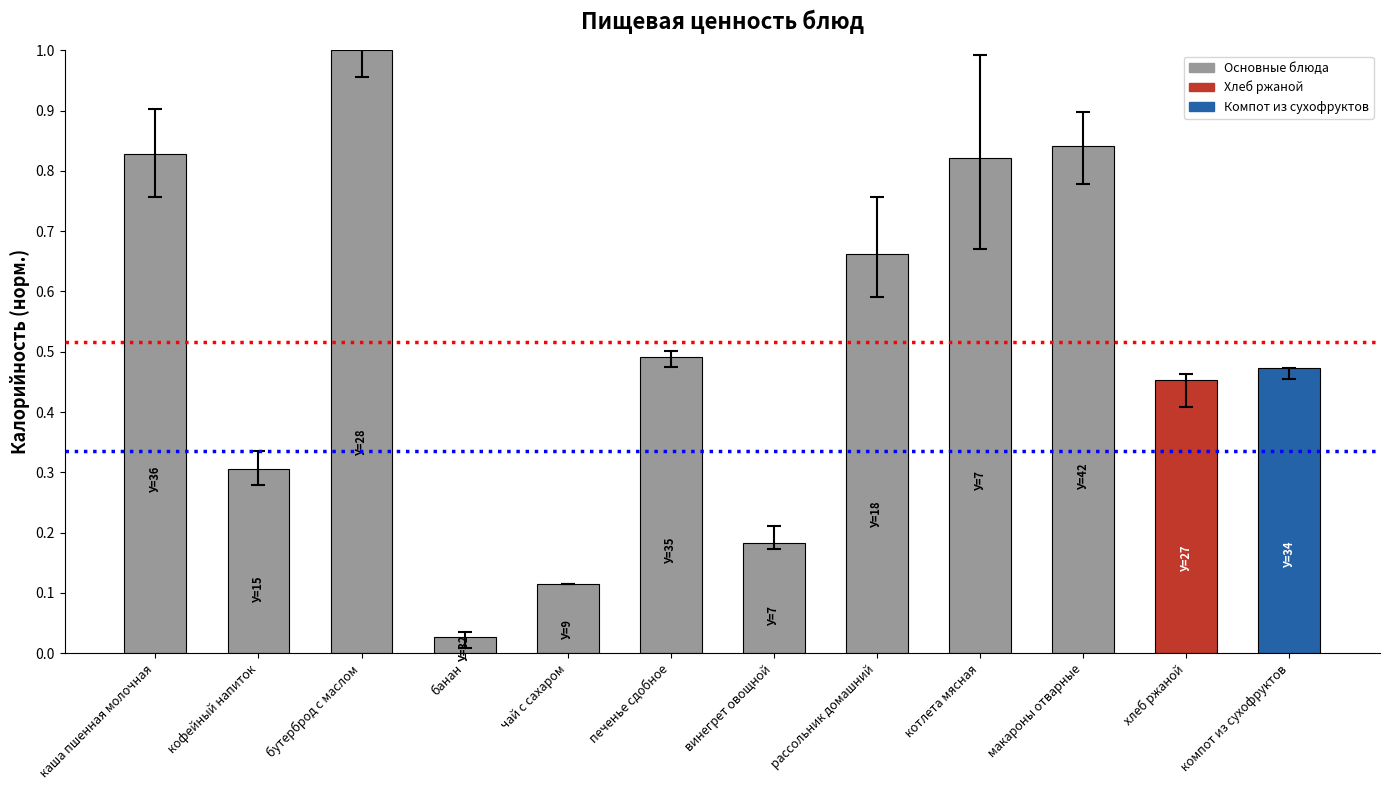

What is the label of the 2nd bar from the left?

кофейный напиток